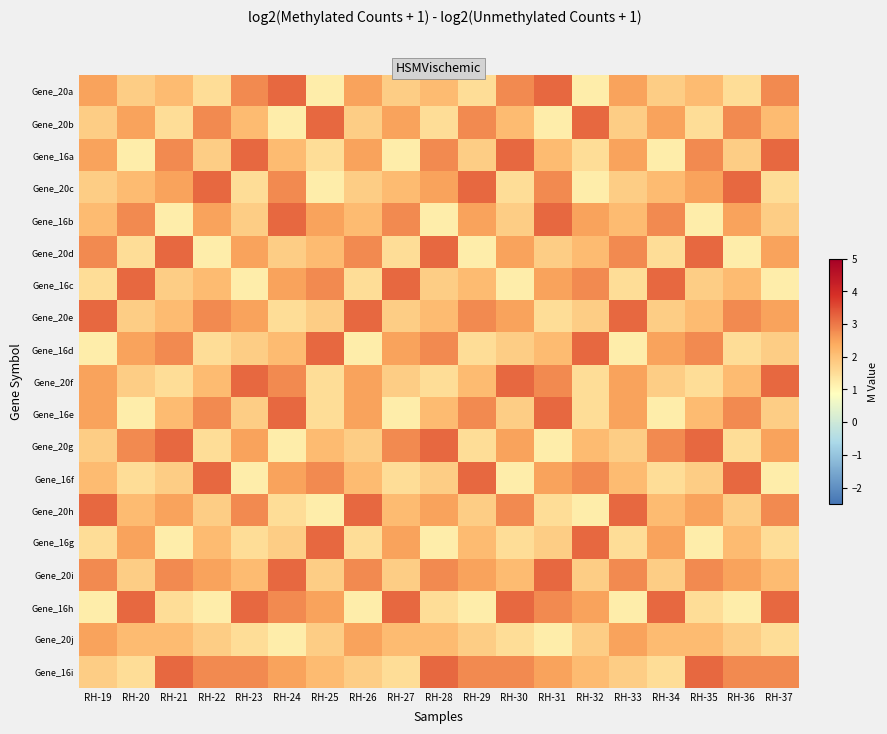

Reading right to left, what are all the values shown in this chart?

Gene_20a: RH-37=2.8	RH-36=1.5	RH-35=2.1	RH-34=1.8	RH-33=2.5	RH-32=1.2	RH-31=3.2	RH-30=2.8	RH-29=1.5	RH-28=2.1	RH-27=1.8	RH-26=2.5	RH-25=1.2	RH-24=3.2	RH-23=2.8	RH-22=1.5	RH-21=2.1	RH-20=1.8	RH-19=2.5
Gene_20b: RH-37=2.1	RH-36=2.8	RH-35=1.5	RH-34=2.5	RH-33=1.8	RH-32=3.2	RH-31=1.2	RH-30=2.1	RH-29=2.8	RH-28=1.5	RH-27=2.5	RH-26=1.8	RH-25=3.2	RH-24=1.2	RH-23=2.1	RH-22=2.8	RH-21=1.5	RH-20=2.5	RH-19=1.8
Gene_16a: RH-37=3.2	RH-36=1.8	RH-35=2.8	RH-34=1.2	RH-33=2.5	RH-32=1.5	RH-31=2.1	RH-30=3.2	RH-29=1.8	RH-28=2.8	RH-27=1.2	RH-26=2.5	RH-25=1.5	RH-24=2.1	RH-23=3.2	RH-22=1.8	RH-21=2.8	RH-20=1.2	RH-19=2.5
Gene_20c: RH-37=1.5	RH-36=3.2	RH-35=2.5	RH-34=2.1	RH-33=1.8	RH-32=1.2	RH-31=2.8	RH-30=1.5	RH-29=3.2	RH-28=2.5	RH-27=2.1	RH-26=1.8	RH-25=1.2	RH-24=2.8	RH-23=1.5	RH-22=3.2	RH-21=2.5	RH-20=2.1	RH-19=1.8
Gene_16b: RH-37=1.8	RH-36=2.5	RH-35=1.2	RH-34=2.8	RH-33=2.1	RH-32=2.5	RH-31=3.2	RH-30=1.8	RH-29=2.5	RH-28=1.2	RH-27=2.8	RH-26=2.1	RH-25=2.5	RH-24=3.2	RH-23=1.8	RH-22=2.5	RH-21=1.2	RH-20=2.8	RH-19=2.1
Gene_20d: RH-37=2.5	RH-36=1.2	RH-35=3.2	RH-34=1.5	RH-33=2.8	RH-32=2.1	RH-31=1.8	RH-30=2.5	RH-29=1.2	RH-28=3.2	RH-27=1.5	RH-26=2.8	RH-25=2.1	RH-24=1.8	RH-23=2.5	RH-22=1.2	RH-21=3.2	RH-20=1.5	RH-19=2.8
Gene_16c: RH-37=1.2	RH-36=2.1	RH-35=1.8	RH-34=3.2	RH-33=1.5	RH-32=2.8	RH-31=2.5	RH-30=1.2	RH-29=2.1	RH-28=1.8	RH-27=3.2	RH-26=1.5	RH-25=2.8	RH-24=2.5	RH-23=1.2	RH-22=2.1	RH-21=1.8	RH-20=3.2	RH-19=1.5
Gene_20e: RH-37=2.5	RH-36=2.8	RH-35=2.1	RH-34=1.8	RH-33=3.2	RH-32=1.8	RH-31=1.5	RH-30=2.5	RH-29=2.8	RH-28=2.1	RH-27=1.8	RH-26=3.2	RH-25=1.8	RH-24=1.5	RH-23=2.5	RH-22=2.8	RH-21=2.1	RH-20=1.8	RH-19=3.2
Gene_16d: RH-37=1.8	RH-36=1.5	RH-35=2.8	RH-34=2.5	RH-33=1.2	RH-32=3.2	RH-31=2.1	RH-30=1.8	RH-29=1.5	RH-28=2.8	RH-27=2.5	RH-26=1.2	RH-25=3.2	RH-24=2.1	RH-23=1.8	RH-22=1.5	RH-21=2.8	RH-20=2.5	RH-19=1.2
Gene_20f: RH-37=3.2	RH-36=2.1	RH-35=1.5	RH-34=1.8	RH-33=2.5	RH-32=1.5	RH-31=2.8	RH-30=3.2	RH-29=2.1	RH-28=1.5	RH-27=1.8	RH-26=2.5	RH-25=1.5	RH-24=2.8	RH-23=3.2	RH-22=2.1	RH-21=1.5	RH-20=1.8	RH-19=2.5
Gene_16e: RH-37=1.8	RH-36=2.8	RH-35=2.1	RH-34=1.2	RH-33=2.5	RH-32=1.5	RH-31=3.2	RH-30=1.8	RH-29=2.8	RH-28=2.1	RH-27=1.2	RH-26=2.5	RH-25=1.5	RH-24=3.2	RH-23=1.8	RH-22=2.8	RH-21=2.1	RH-20=1.2	RH-19=2.5
Gene_20g: RH-37=2.5	RH-36=1.5	RH-35=3.2	RH-34=2.8	RH-33=1.8	RH-32=2.1	RH-31=1.2	RH-30=2.5	RH-29=1.5	RH-28=3.2	RH-27=2.8	RH-26=1.8	RH-25=2.1	RH-24=1.2	RH-23=2.5	RH-22=1.5	RH-21=3.2	RH-20=2.8	RH-19=1.8
Gene_16f: RH-37=1.2	RH-36=3.2	RH-35=1.8	RH-34=1.5	RH-33=2.1	RH-32=2.8	RH-31=2.5	RH-30=1.2	RH-29=3.2	RH-28=1.8	RH-27=1.5	RH-26=2.1	RH-25=2.8	RH-24=2.5	RH-23=1.2	RH-22=3.2	RH-21=1.8	RH-20=1.5	RH-19=2.1
Gene_20h: RH-37=2.8	RH-36=1.8	RH-35=2.5	RH-34=2.1	RH-33=3.2	RH-32=1.2	RH-31=1.5	RH-30=2.8	RH-29=1.8	RH-28=2.5	RH-27=2.1	RH-26=3.2	RH-25=1.2	RH-24=1.5	RH-23=2.8	RH-22=1.8	RH-21=2.5	RH-20=2.1	RH-19=3.2
Gene_16g: RH-37=1.5	RH-36=2.1	RH-35=1.2	RH-34=2.5	RH-33=1.5	RH-32=3.2	RH-31=1.8	RH-30=1.5	RH-29=2.1	RH-28=1.2	RH-27=2.5	RH-26=1.5	RH-25=3.2	RH-24=1.8	RH-23=1.5	RH-22=2.1	RH-21=1.2	RH-20=2.5	RH-19=1.5
Gene_20i: RH-37=2.1	RH-36=2.5	RH-35=2.8	RH-34=1.8	RH-33=2.8	RH-32=1.8	RH-31=3.2	RH-30=2.1	RH-29=2.5	RH-28=2.8	RH-27=1.8	RH-26=2.8	RH-25=1.8	RH-24=3.2	RH-23=2.1	RH-22=2.5	RH-21=2.8	RH-20=1.8	RH-19=2.8
Gene_16h: RH-37=3.2	RH-36=1.2	RH-35=1.5	RH-34=3.2	RH-33=1.2	RH-32=2.5	RH-31=2.8	RH-30=3.2	RH-29=1.2	RH-28=1.5	RH-27=3.2	RH-26=1.2	RH-25=2.5	RH-24=2.8	RH-23=3.2	RH-22=1.2	RH-21=1.5	RH-20=3.2	RH-19=1.2
Gene_20j: RH-37=1.5	RH-36=1.8	RH-35=2.1	RH-34=2.1	RH-33=2.5	RH-32=1.8	RH-31=1.2	RH-30=1.5	RH-29=1.8	RH-28=2.1	RH-27=2.1	RH-26=2.5	RH-25=1.8	RH-24=1.2	RH-23=1.5	RH-22=1.8	RH-21=2.1	RH-20=2.1	RH-19=2.5
Gene_16i: RH-37=2.8	RH-36=2.8	RH-35=3.2	RH-34=1.5	RH-33=1.8	RH-32=2.1	RH-31=2.5	RH-30=2.8	RH-29=2.8	RH-28=3.2	RH-27=1.5	RH-26=1.8	RH-25=2.1	RH-24=2.5	RH-23=2.8	RH-22=2.8	RH-21=3.2	RH-20=1.5	RH-19=1.8